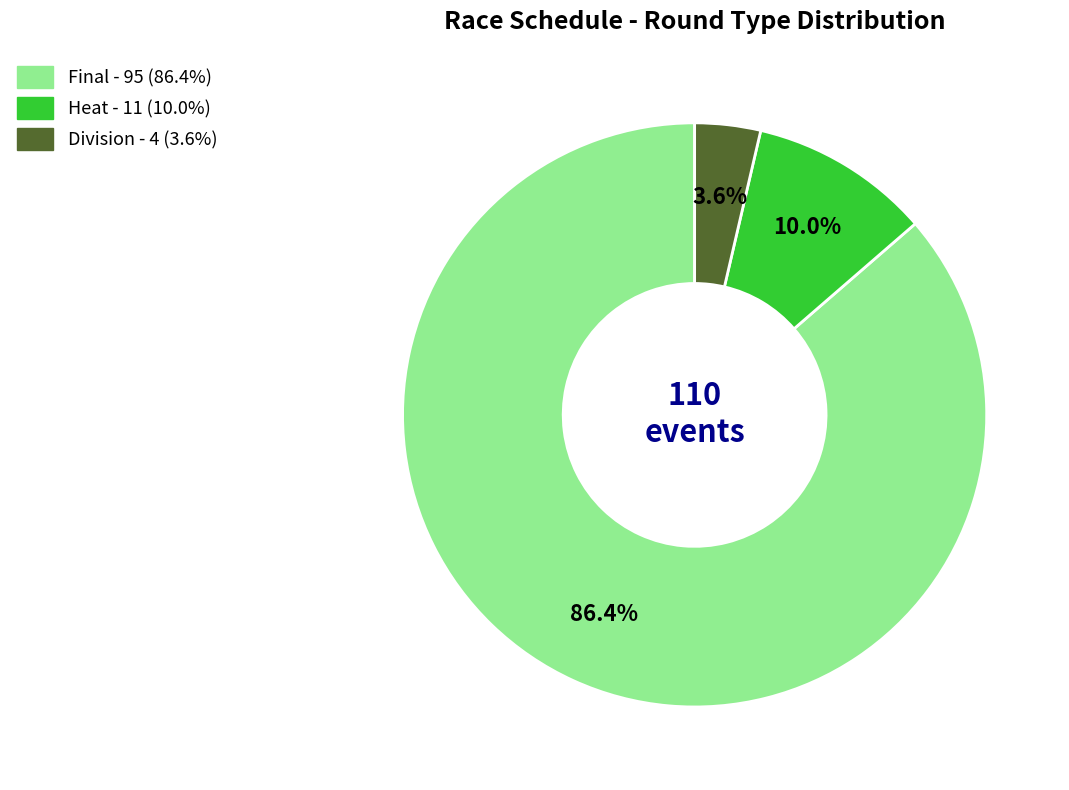

Count the number of slices in the pie.

3